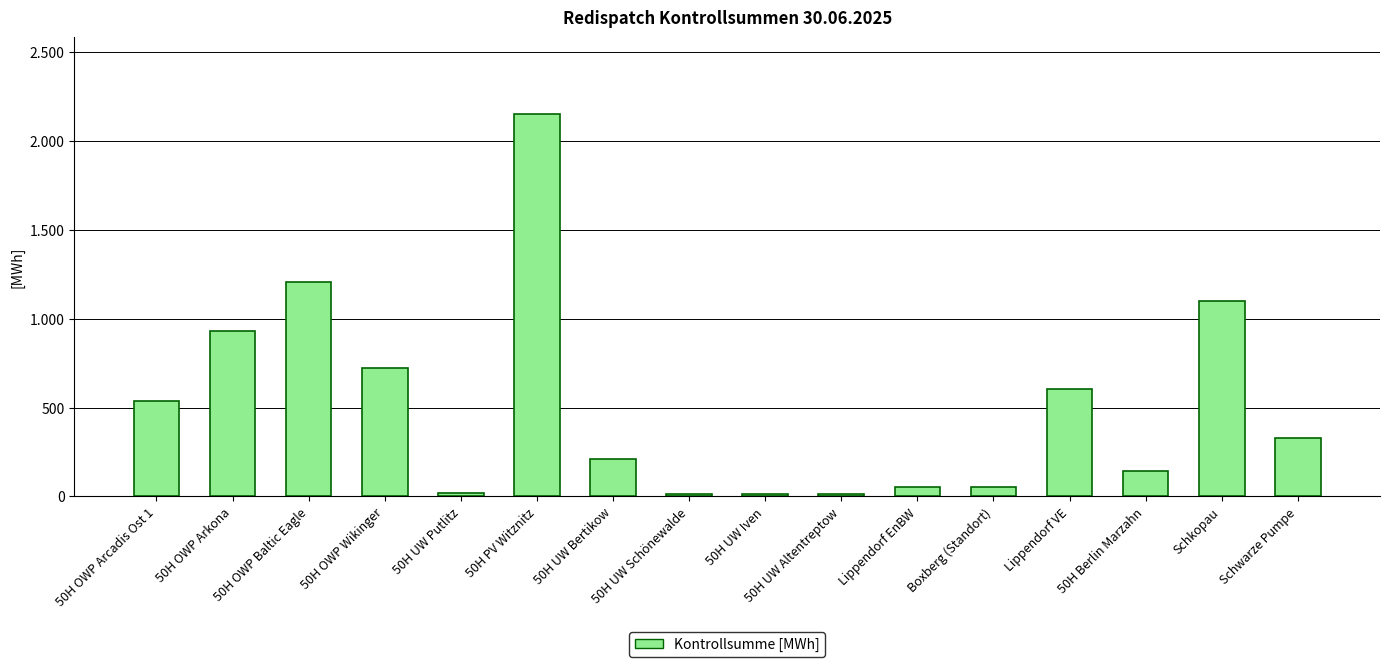

Reading left to right, what are all the values shown in this chart?

50H OWP Arcadis Ost 1=539.2	50H OWP Arkona=932.8	50H OWP Baltic Eagle=1208.2	50H OWP Wikinger=722.0	50H UW Putlitz=19.8	50H PV Witznitz=2154.2	50H UW Bertikow=212.8	50H UW Schönewalde=12.0	50H UW Iven=12.0	50H UW Altentreptow=15.0	Lippendorf EnBW=53.0	Boxberg (Standort)=50.0	Lippendorf VE=607.0	50H Berlin Marzahn=143.0	Schkopau=1099.0	Schwarze Pumpe=327.0